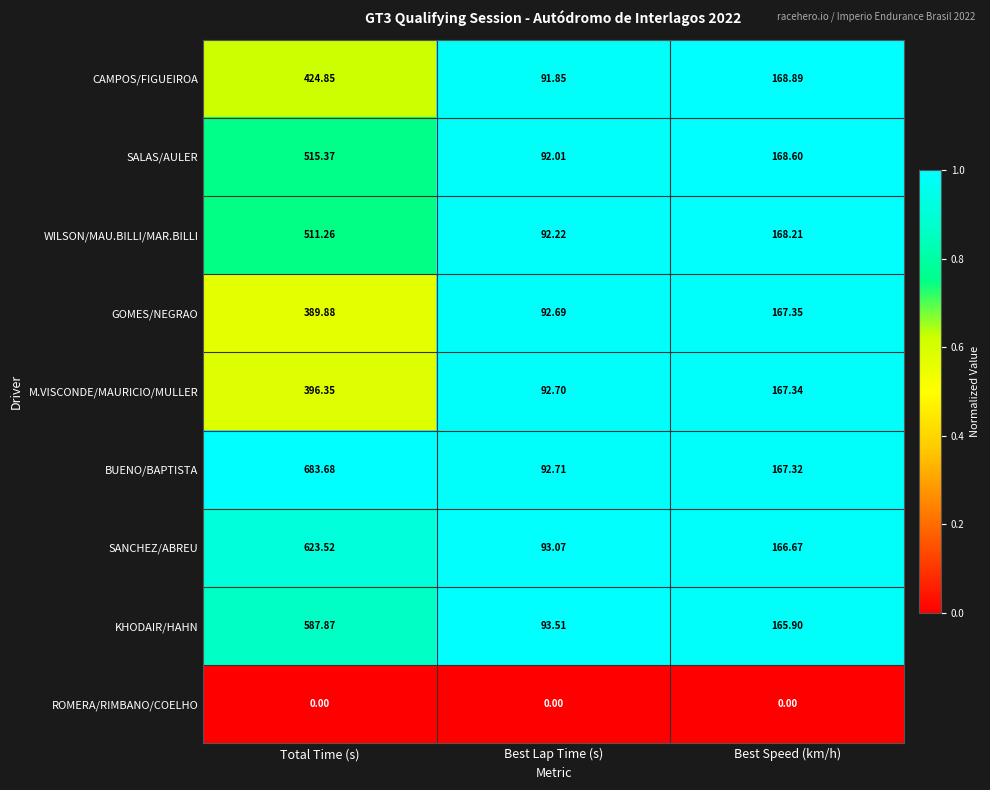

Which series has the widest spread of values?

BUENO/BAPTISTA